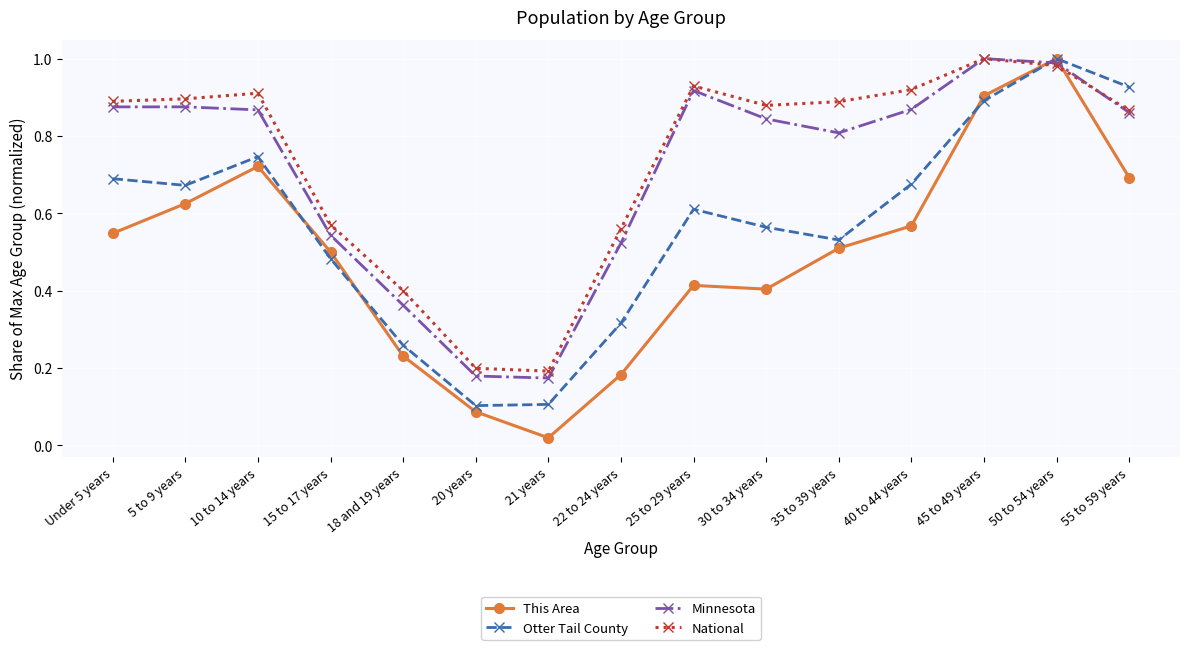

True or false: Minnesota has more than 2 points higher than both neighbors.

True